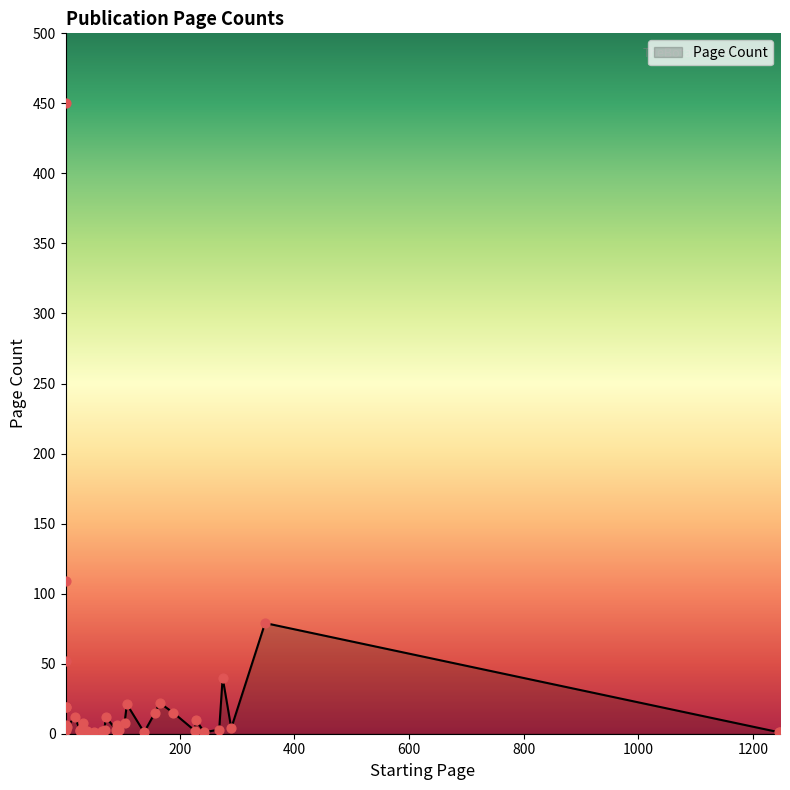

Between 1 and 104, which is larger?

104